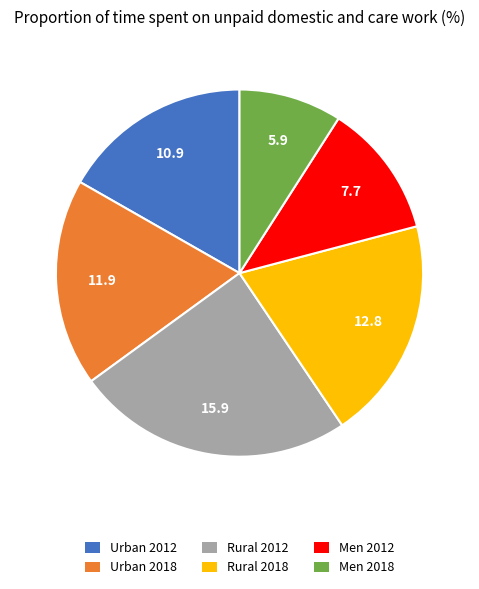

What is the largest slice in the pie chart?

Rural 2012